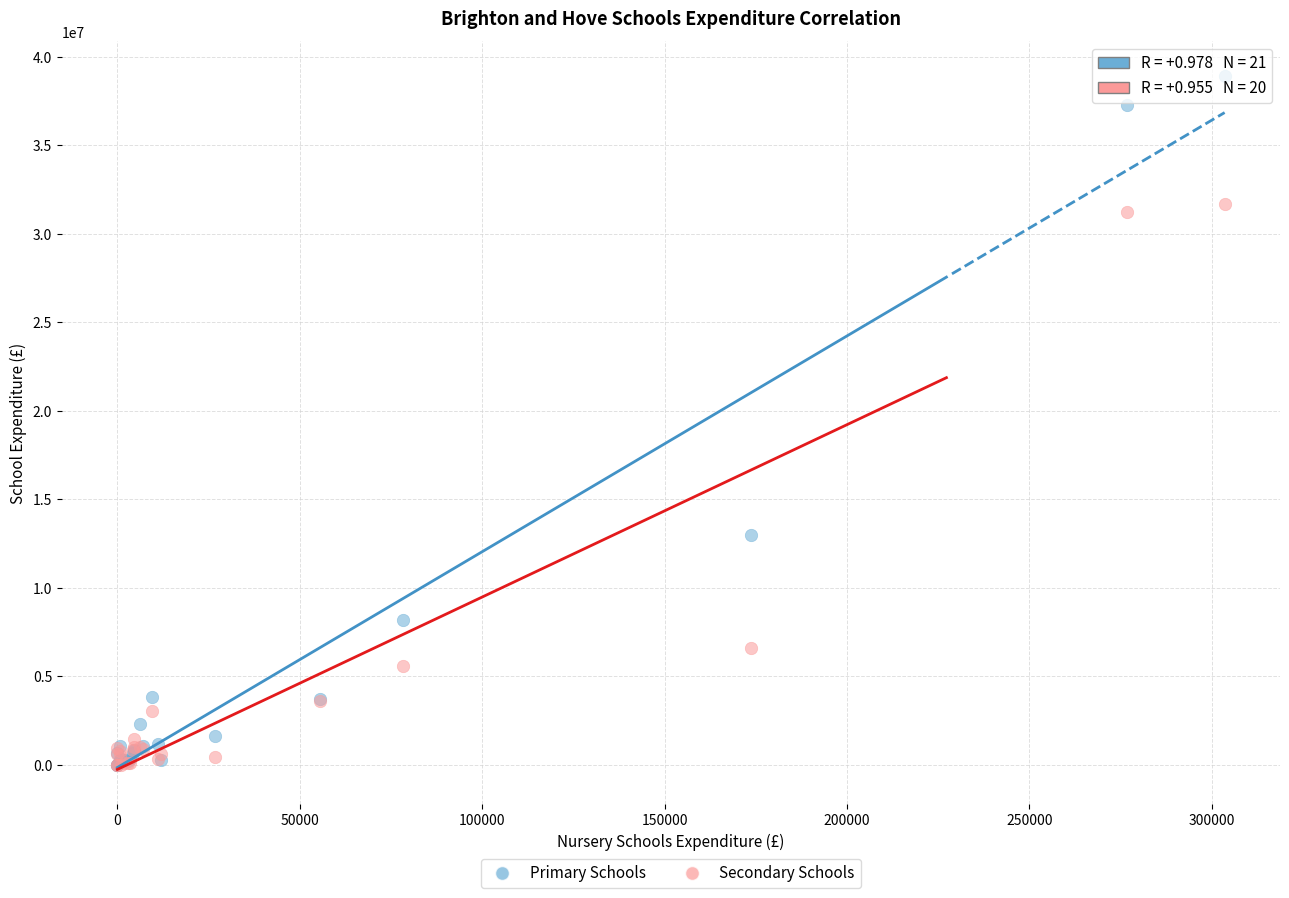

In the Primary Schools series, what Y value is closest to 19460072?

12999541.6